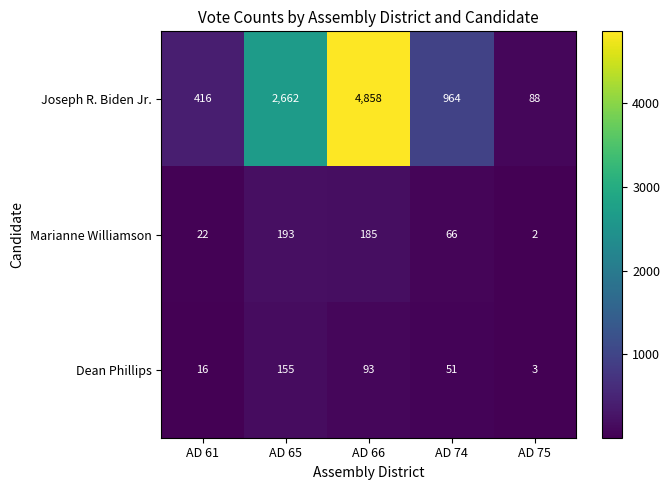

Which category has the lowest value across all series?

AD 75